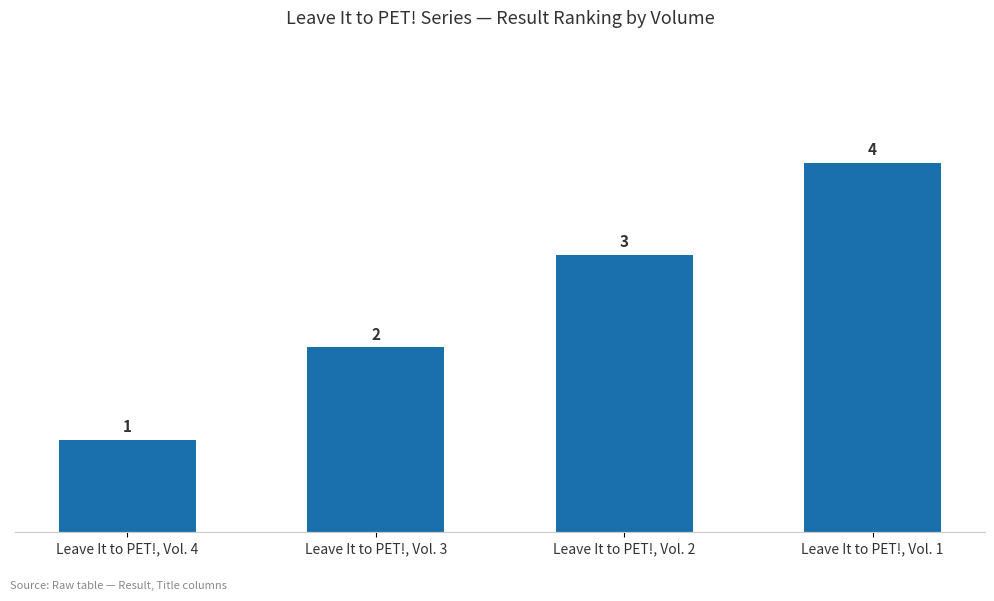

Does the chart contain any negative values?

No